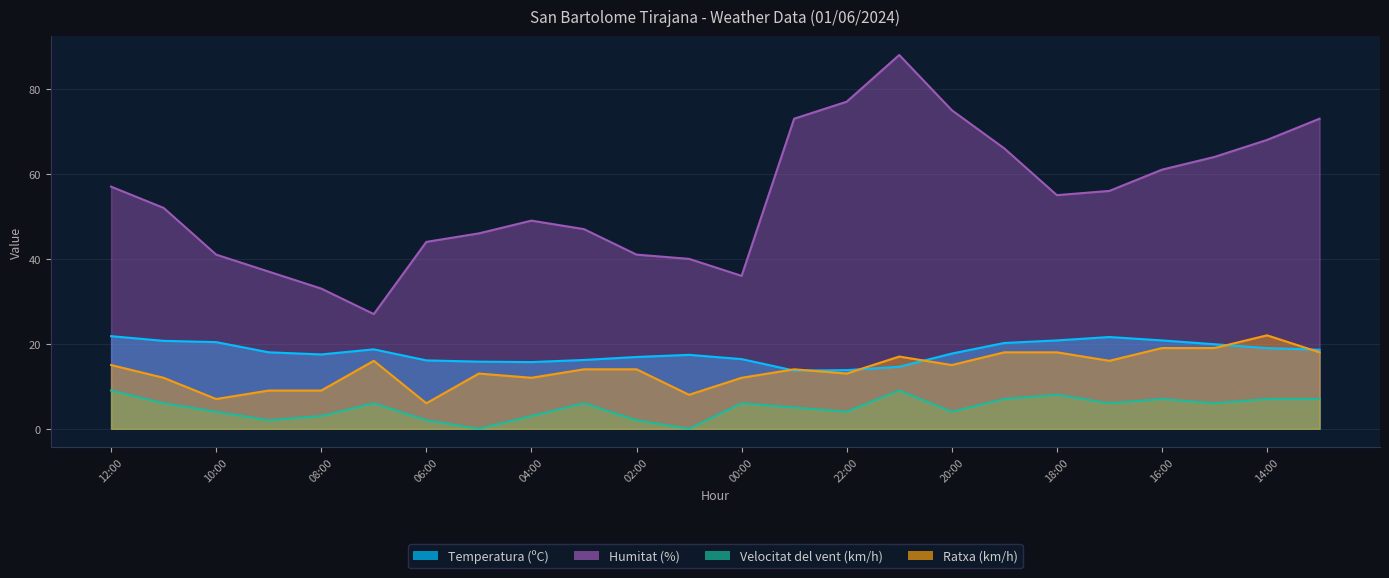

What is the total value across all series at 09:00?

66.0